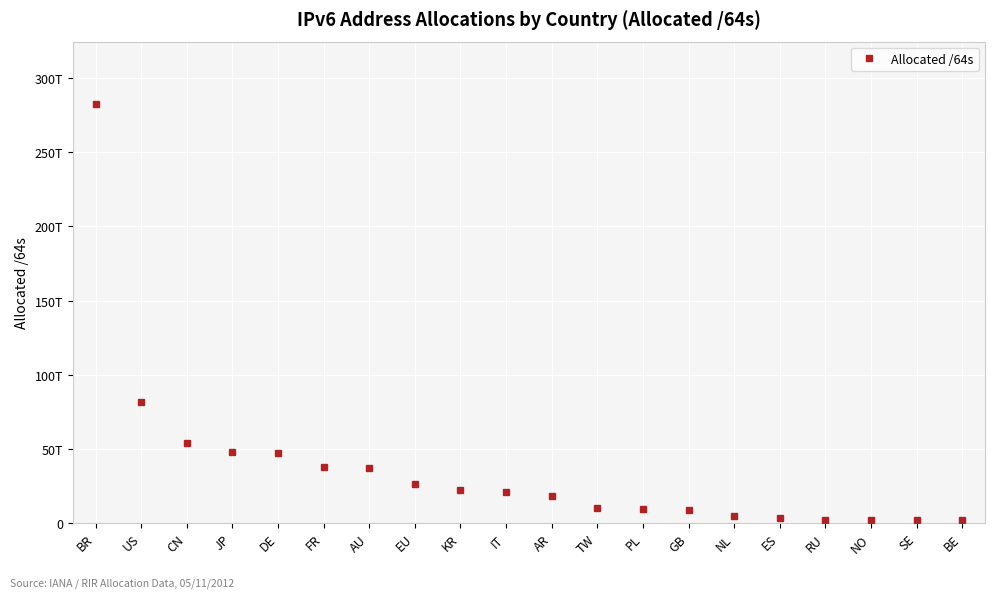

What is the difference between the second highest and minimum values?

80113483448320